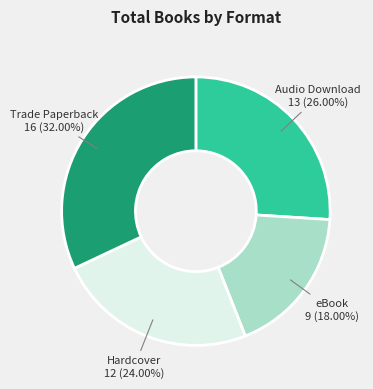

Rank the categories by value from highest to lowest.

Trade Paperback, Audio Download, Hardcover, eBook